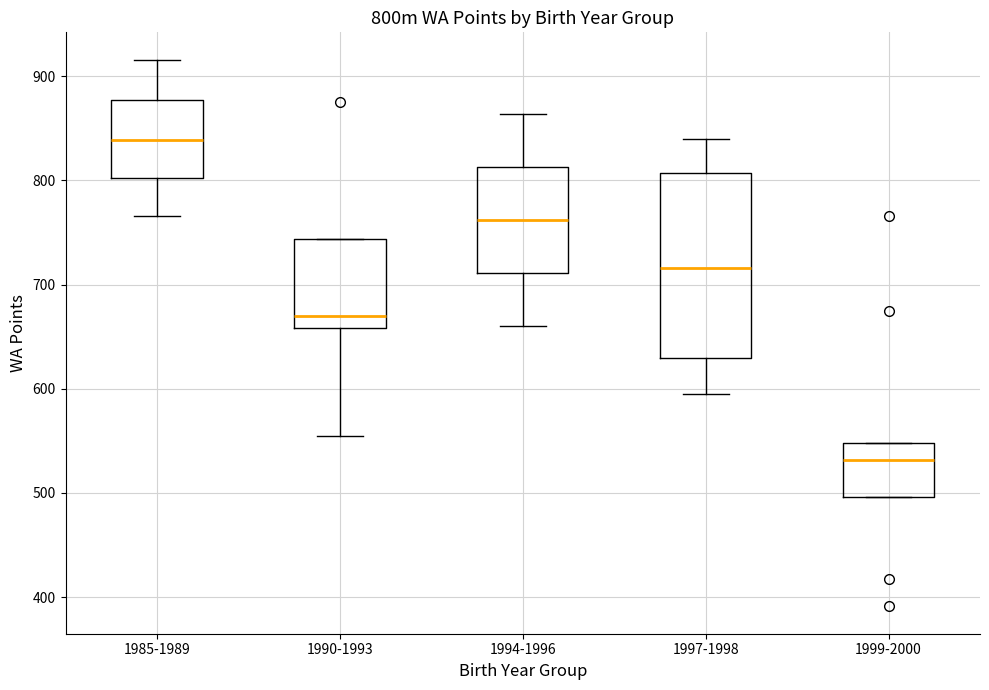

Comparing the boxes themselves (not the whiskers), which one is the tallest?

1997-1998